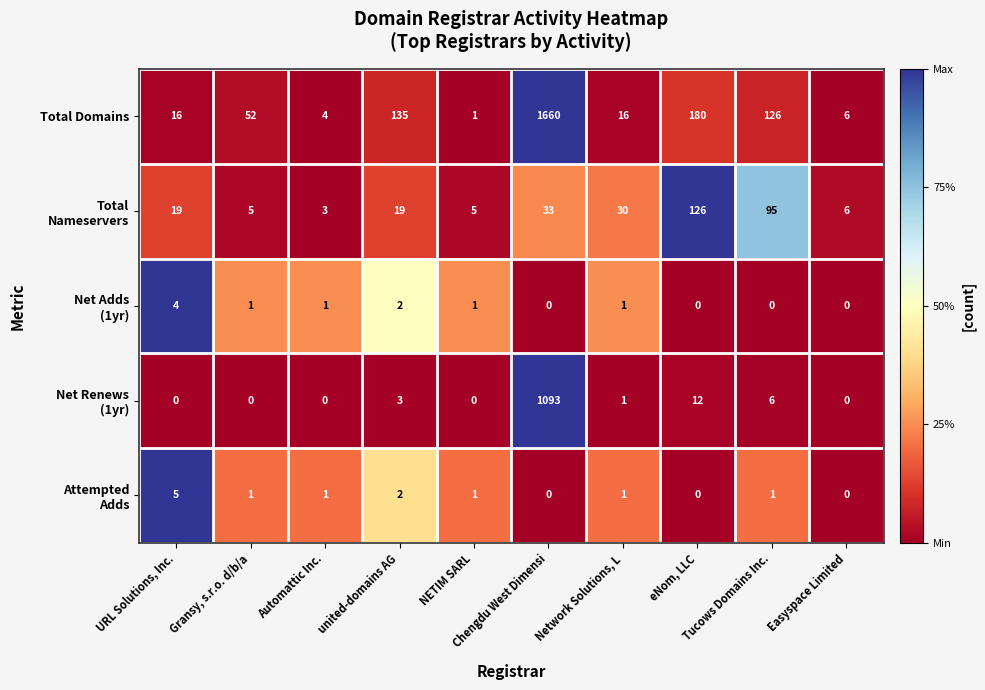

Which series has the largest total across all categories?

Total Domains